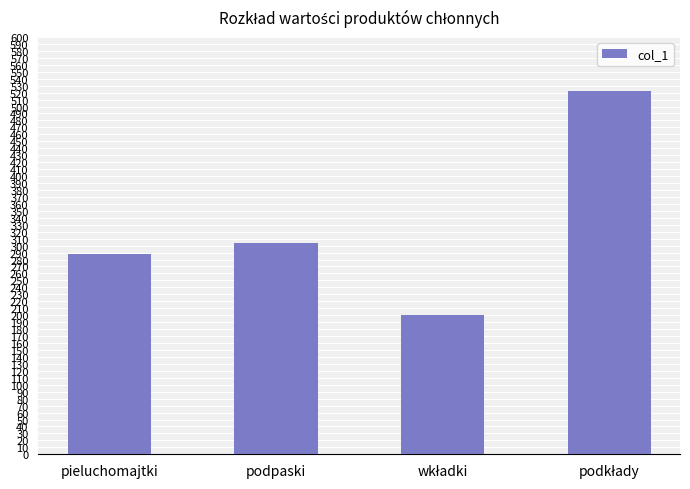

Reading right to left, transcribe all the data shown in this chart.

523	200	304	288